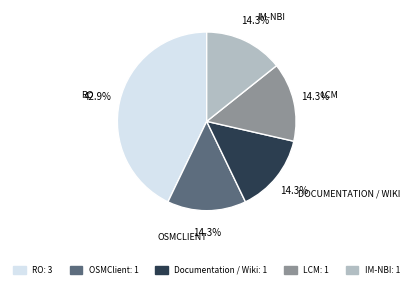

Which slice is the largest?

RO